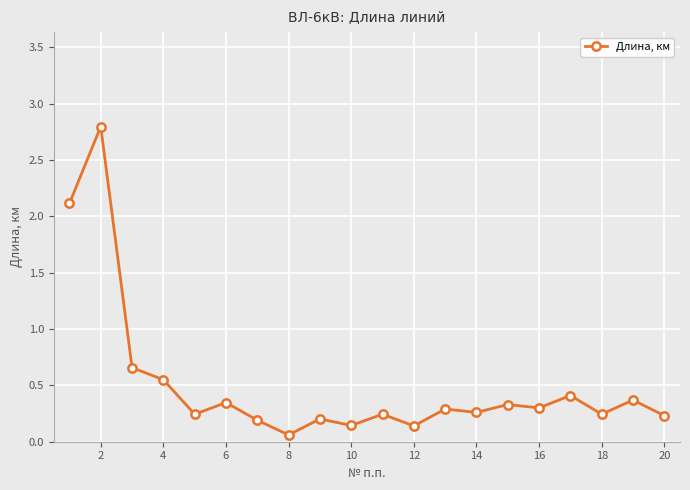

What is the sum of all values?

10.1